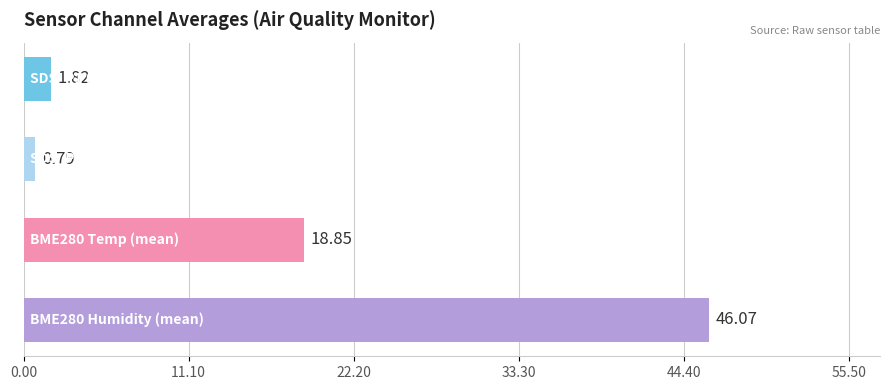

What is the sum of all values?

67.5